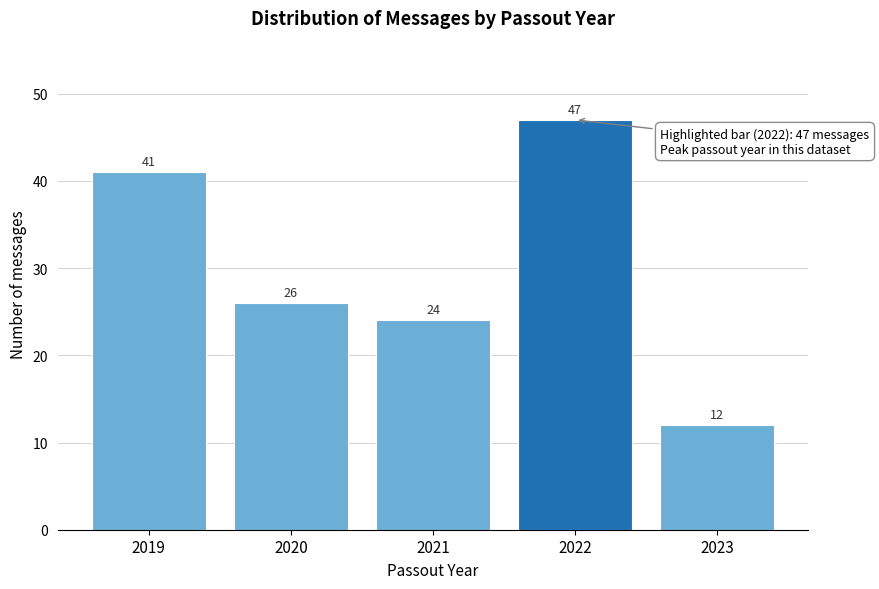

Reading left to right, list all the values displayed in this chart.

2019=41	2020=26	2021=24	2022=47	2023=12